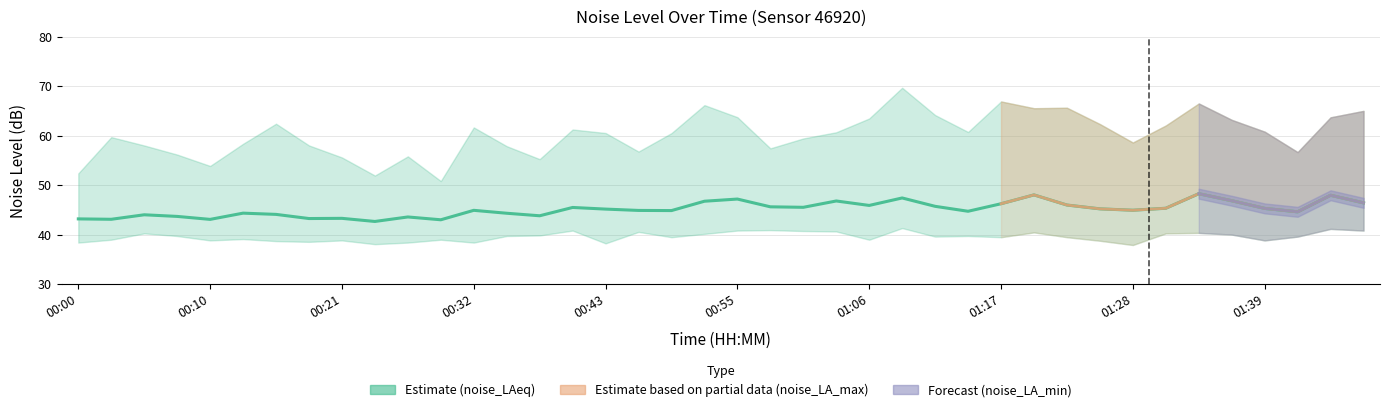

True or false: noise_LAeq and noise_LA_min cross at least once.

False